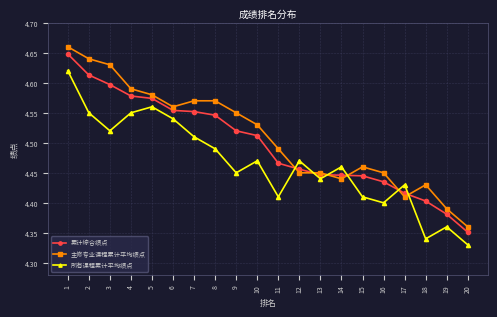

Does the chart display data point markers on the line(s)?

Yes